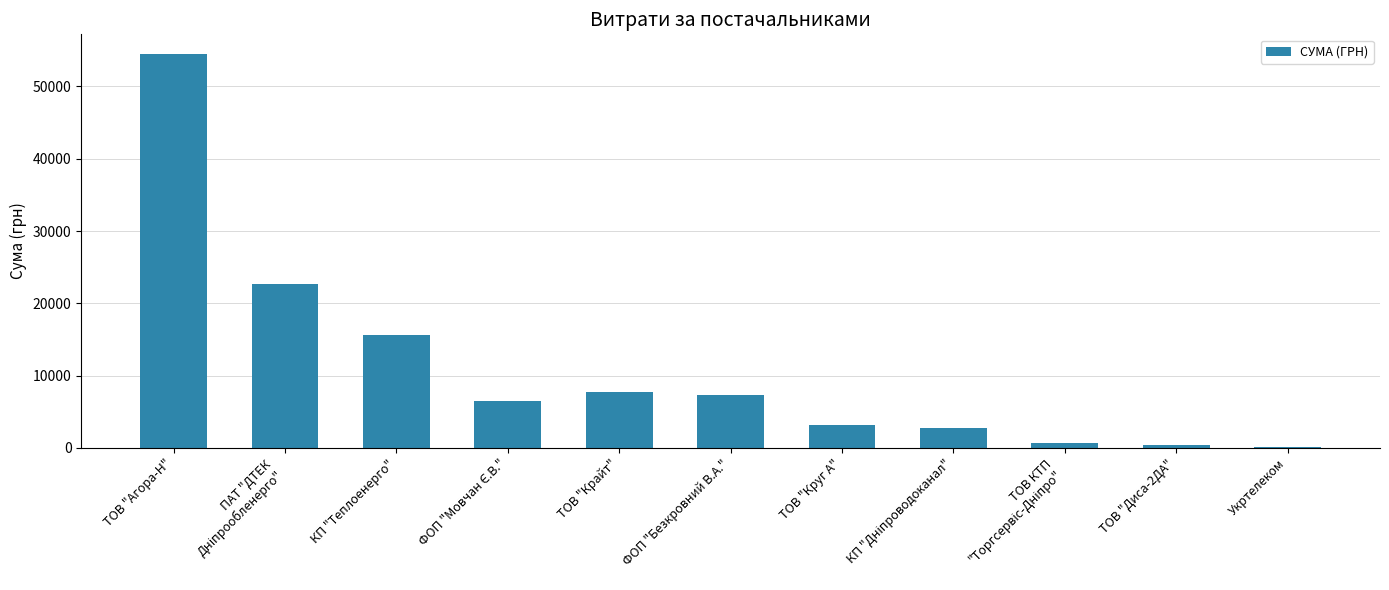

The value at ТОВ "Крайт" is 13492.4. True or false?

False